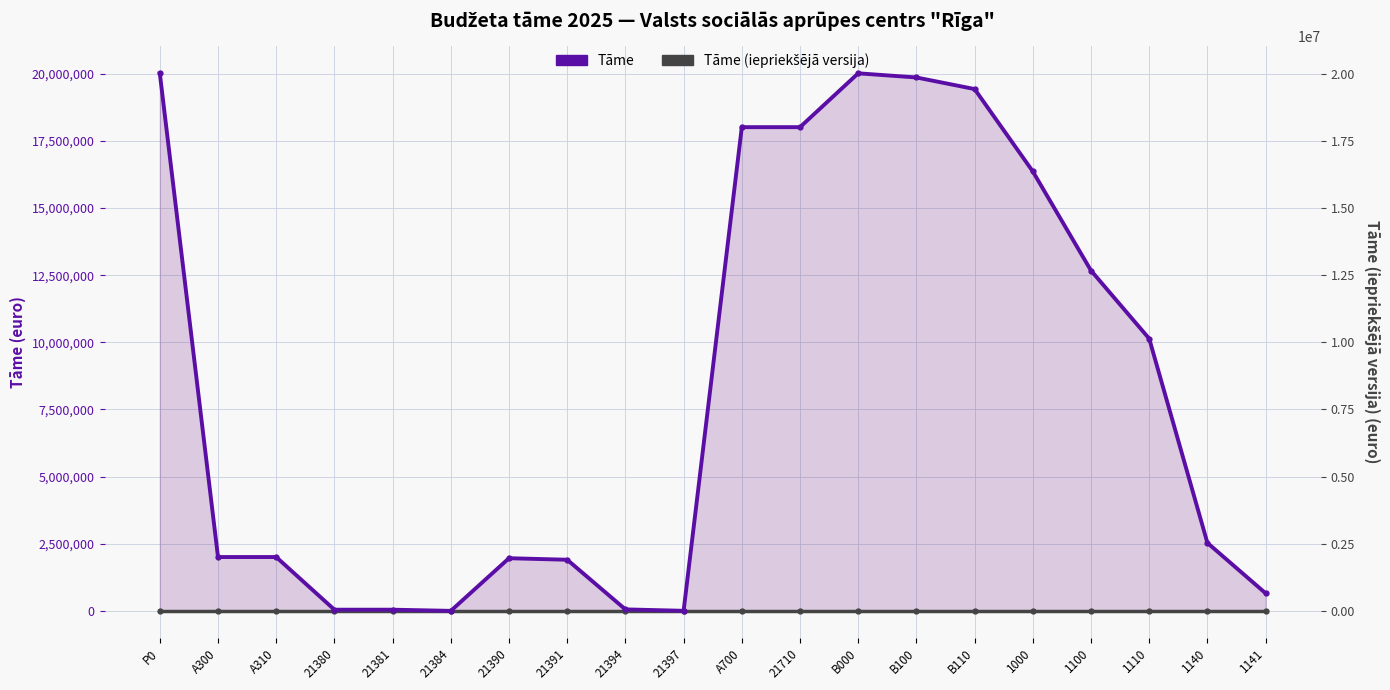

At which label does Tāme reach its minimum?

21384